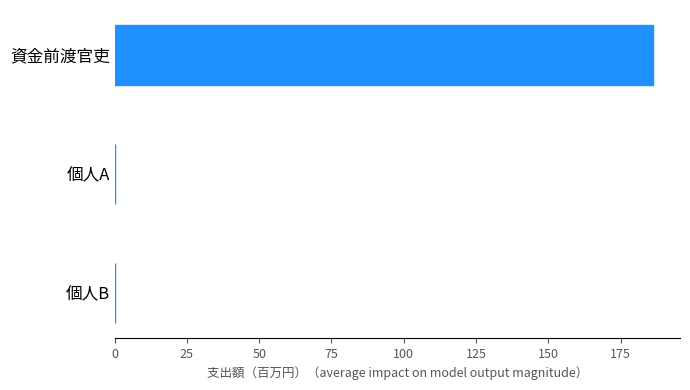

What is the greatest value displayed?

186.2